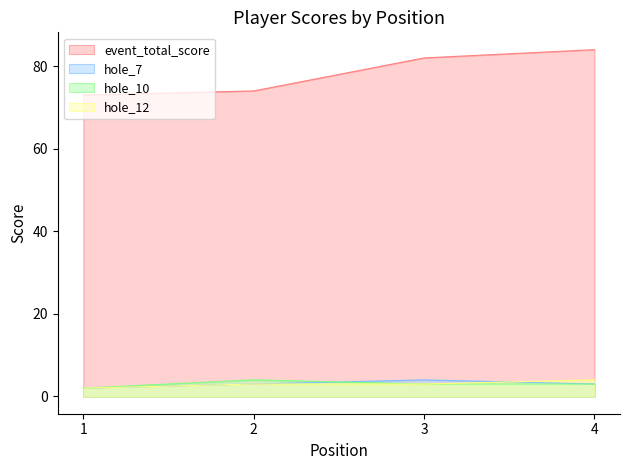

List the series in order of their peak value, highest first.

event_total_score, hole_7, hole_10, hole_12